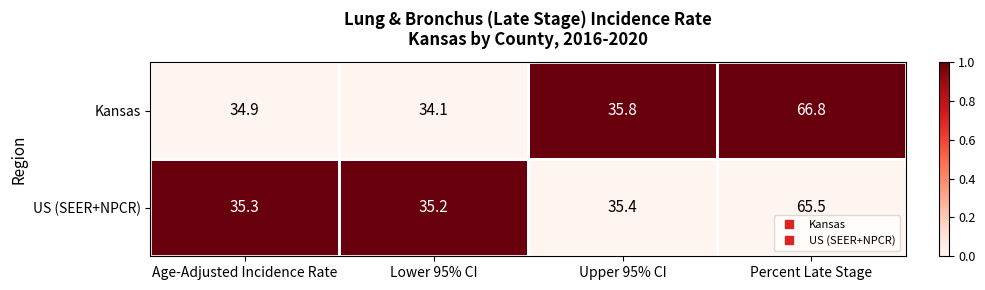

Count the number of data series in this chart.

2